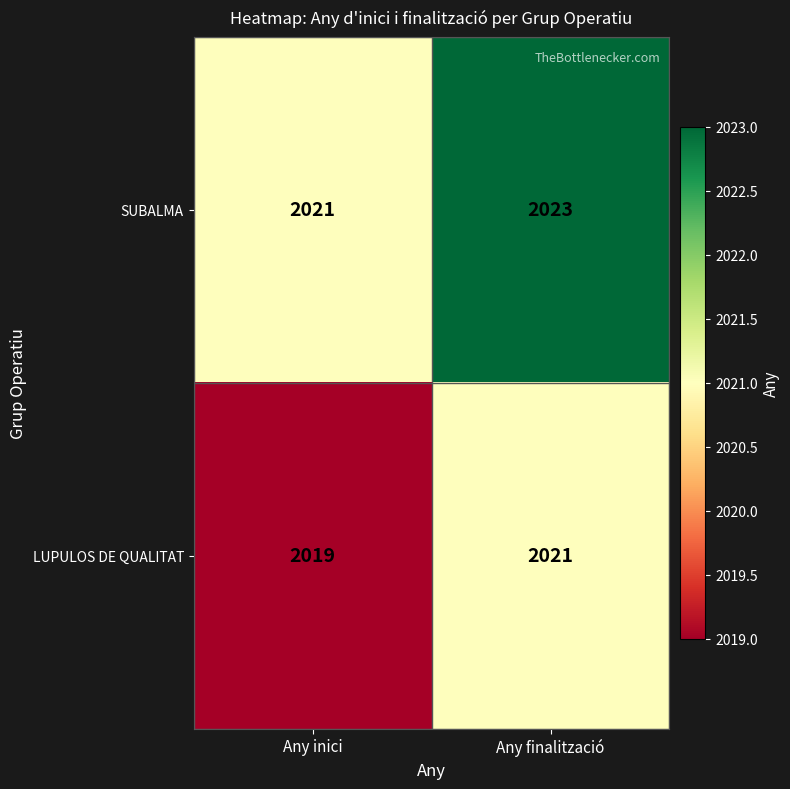

The LUPULOS DE QUALITAT series shows 516 at Any finalització. True or false?

False